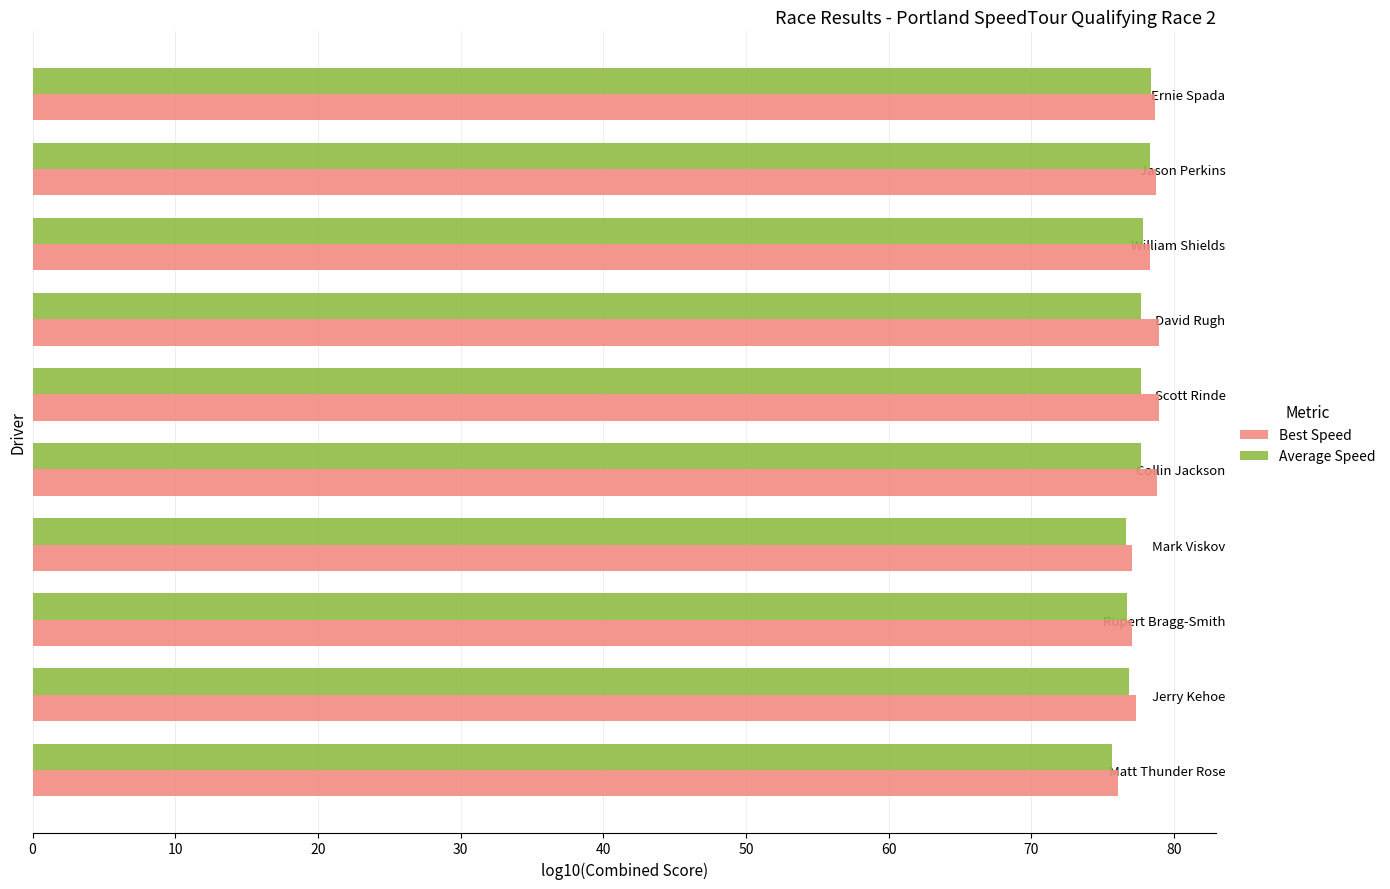

What is the difference between the Best Speed values at Jason Perkins and Mark Viskov?

1.7